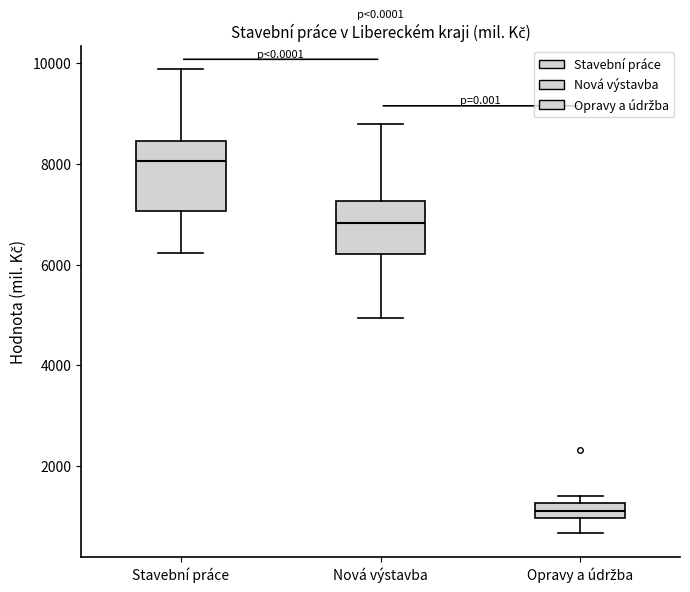

Which box has the lowest median line?

Opravy a údržba